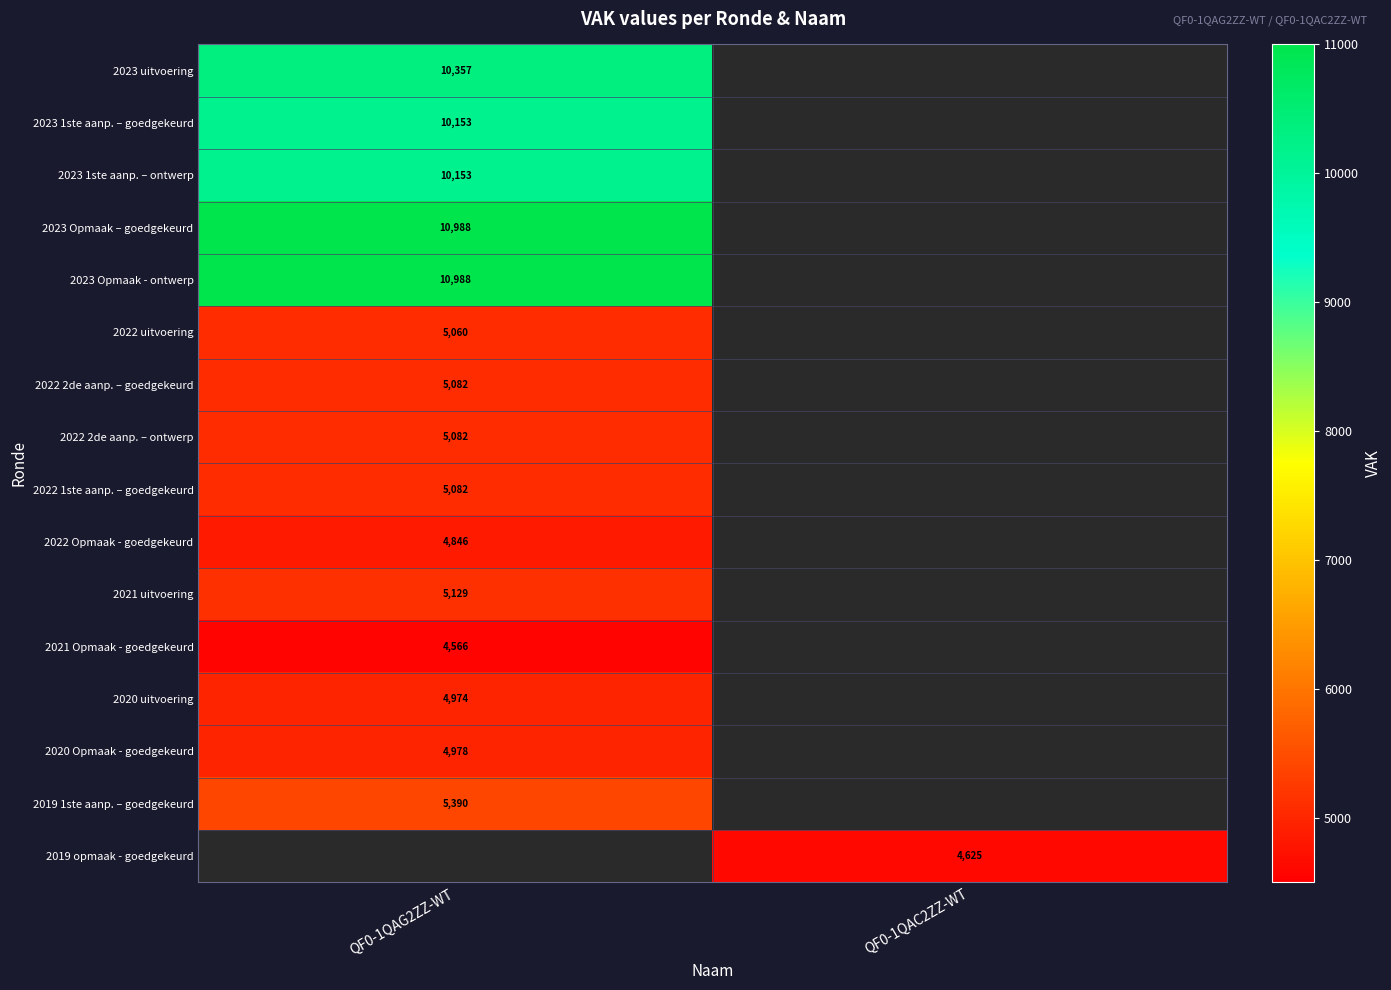

How many categories are shown in the chart?

2